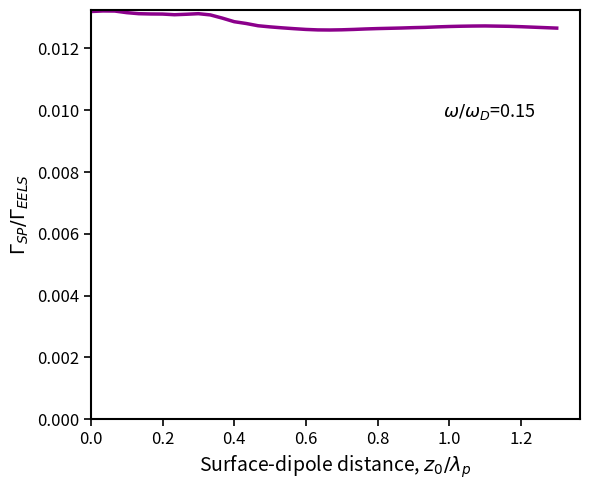

How many lines are shown in the chart?

1